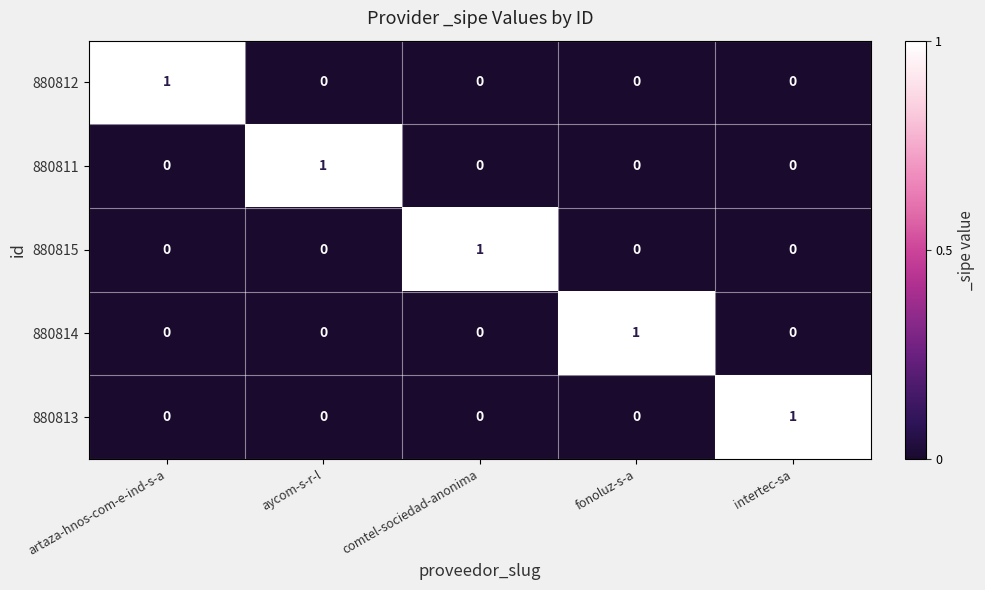

Count the 880814 values in the range 0 to 1.

5